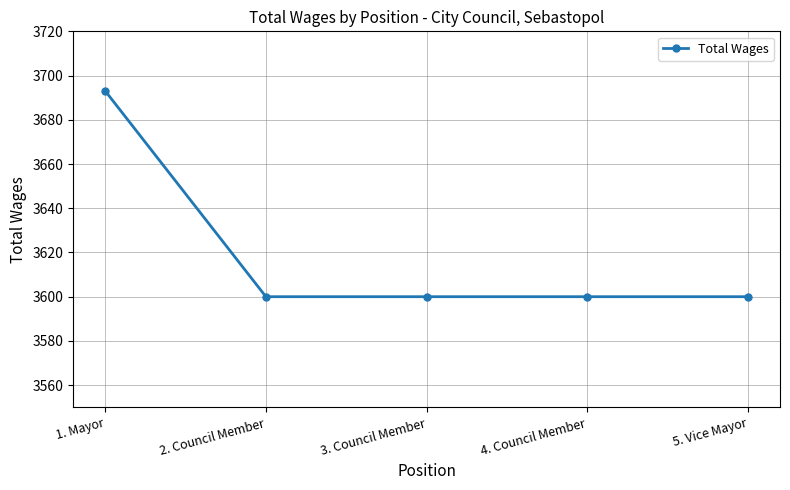

What is the difference between the values at 1. Mayor and 5. Vice Mayor?

93